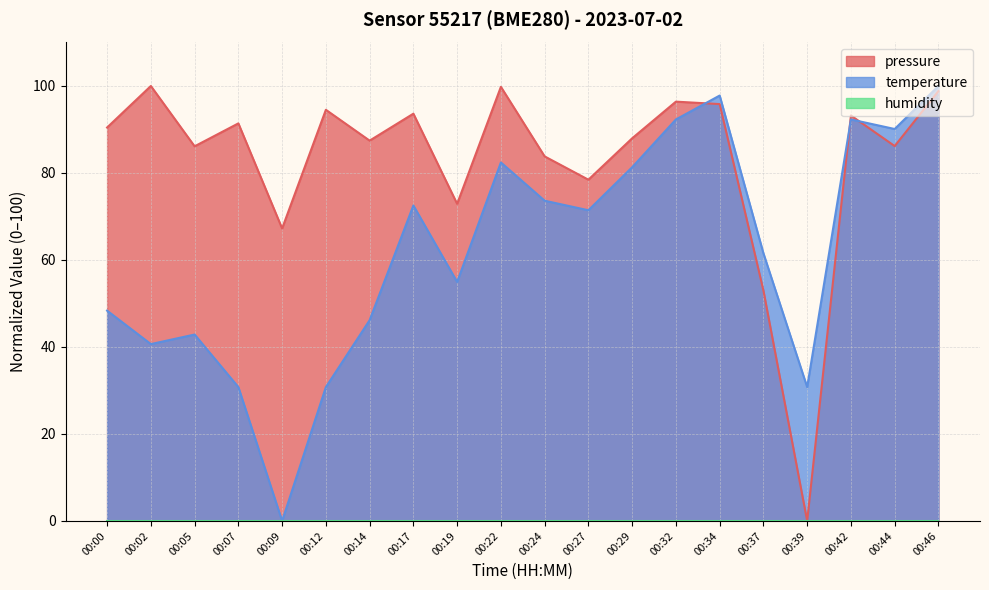

Which series changed the most between 00:37 and 00:46?

pressure